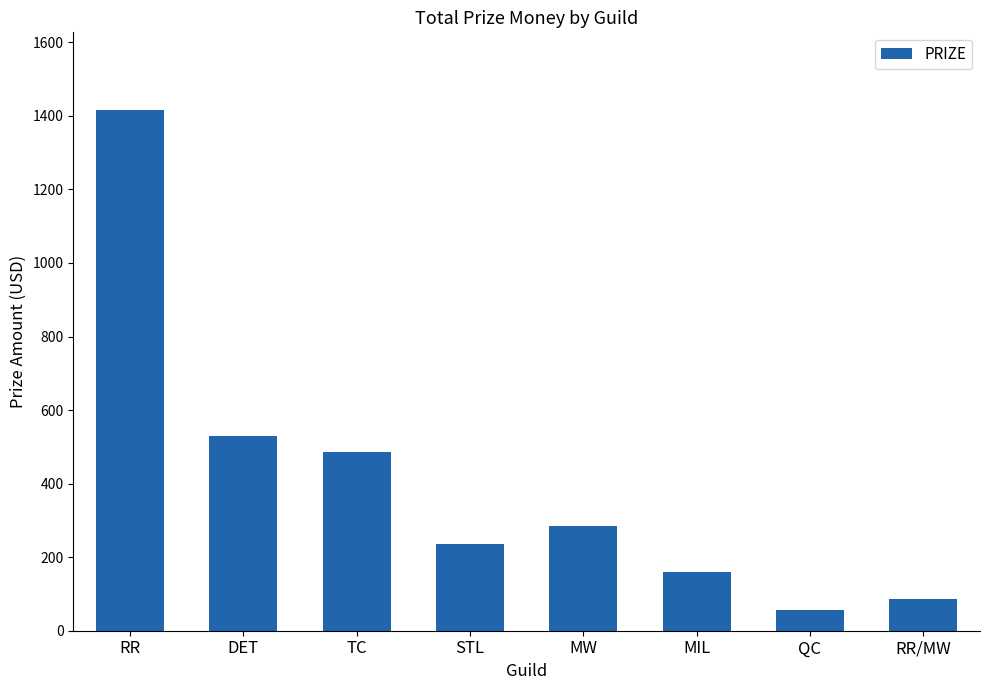

How many series are shown in this chart?

1